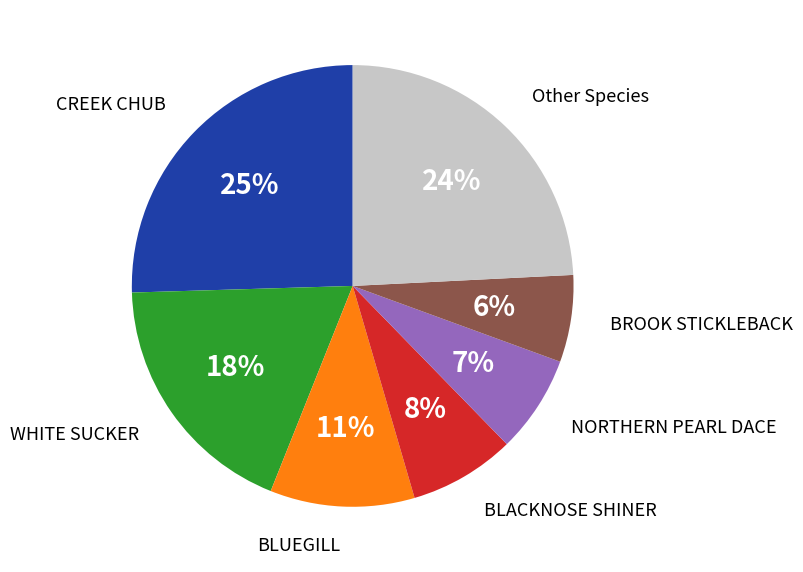

Approximately how many times larger is the value at BROOK STICKLEBACK compared to WHITE SUCKER?

0.3